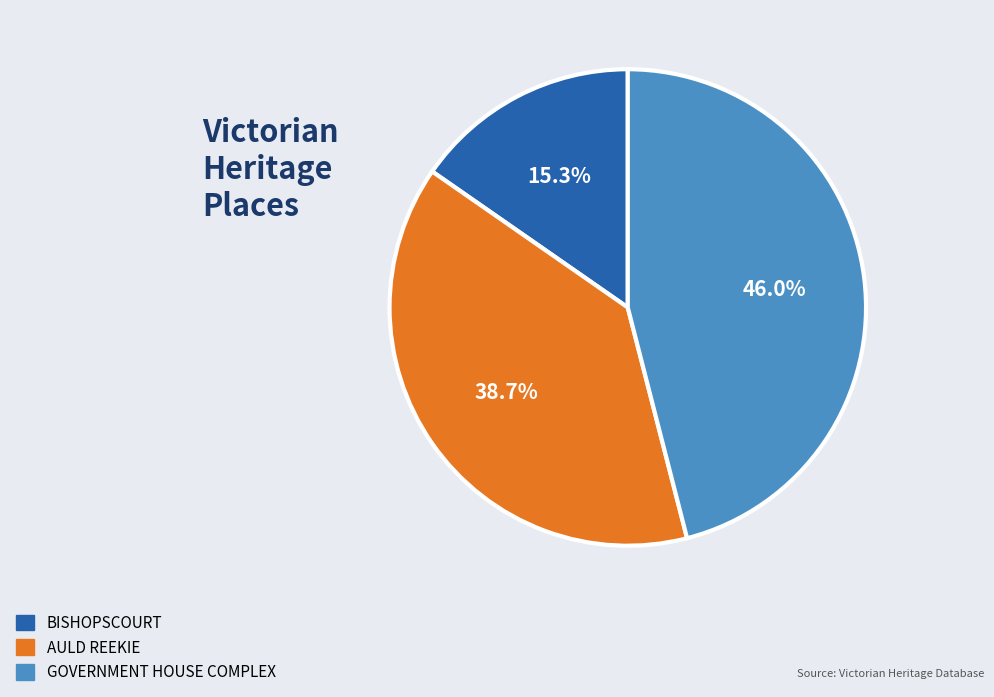

Which slice is the smallest?

BISHOPSCOURT